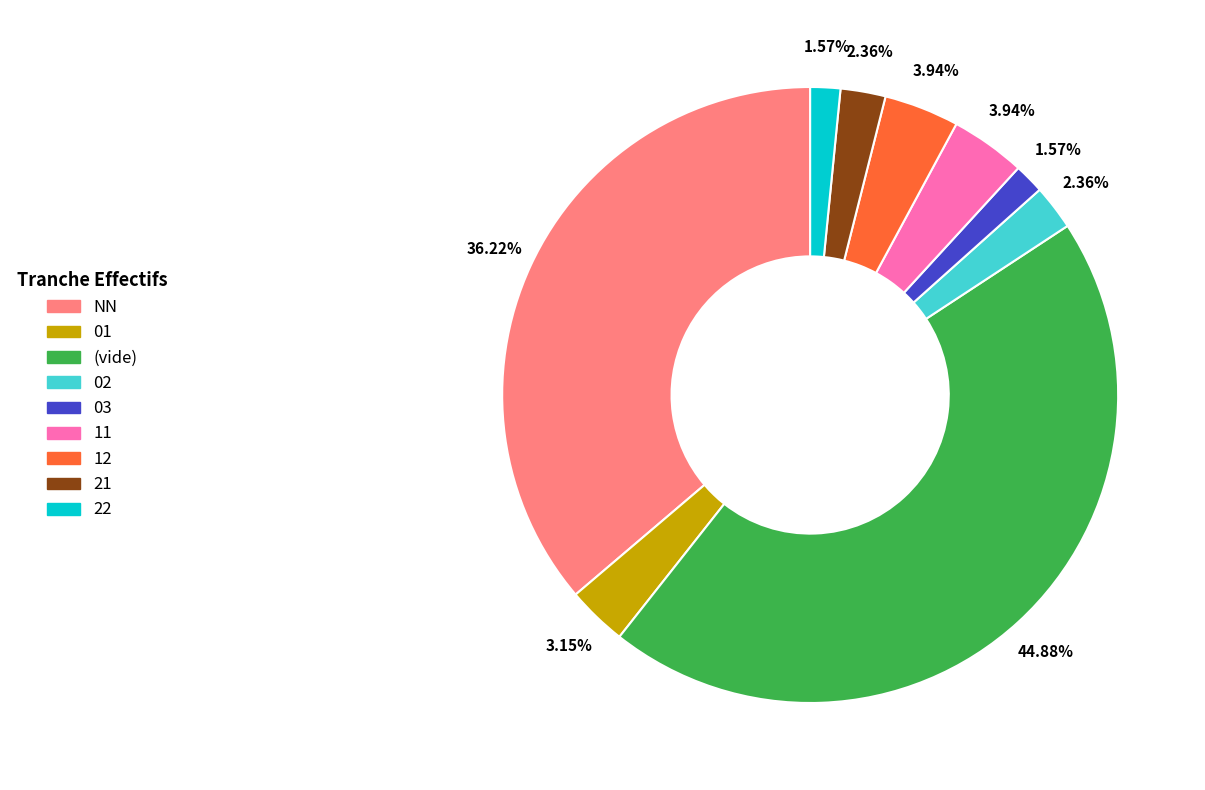

Does any single category account for the majority?

No